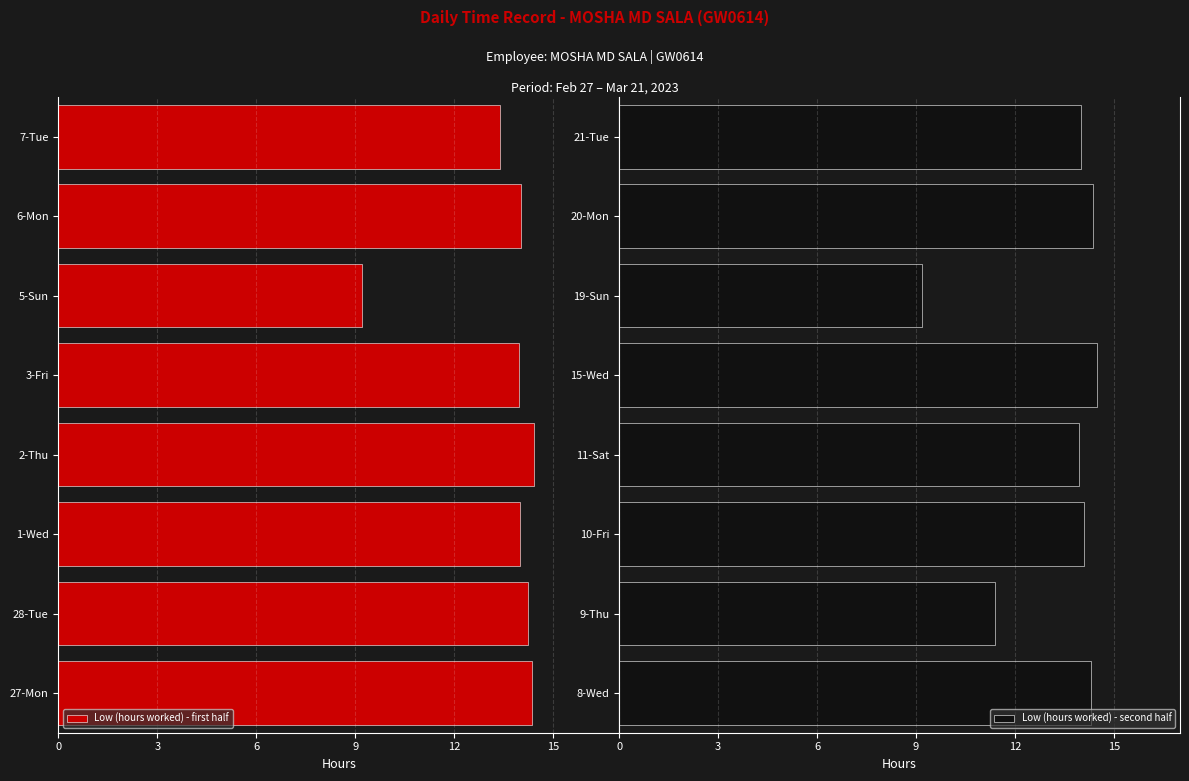

True or false: Low (hours worked) - second half has a value of 3.2 at 11-Sat.

False